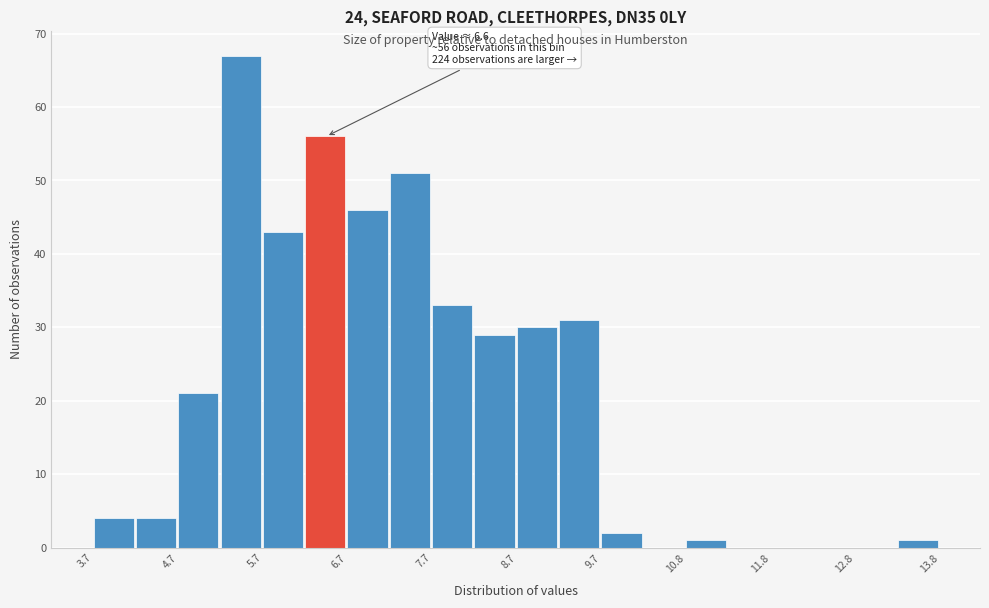

Read against the x-axis, roughly where is the centre of the tallest bar?

5.4